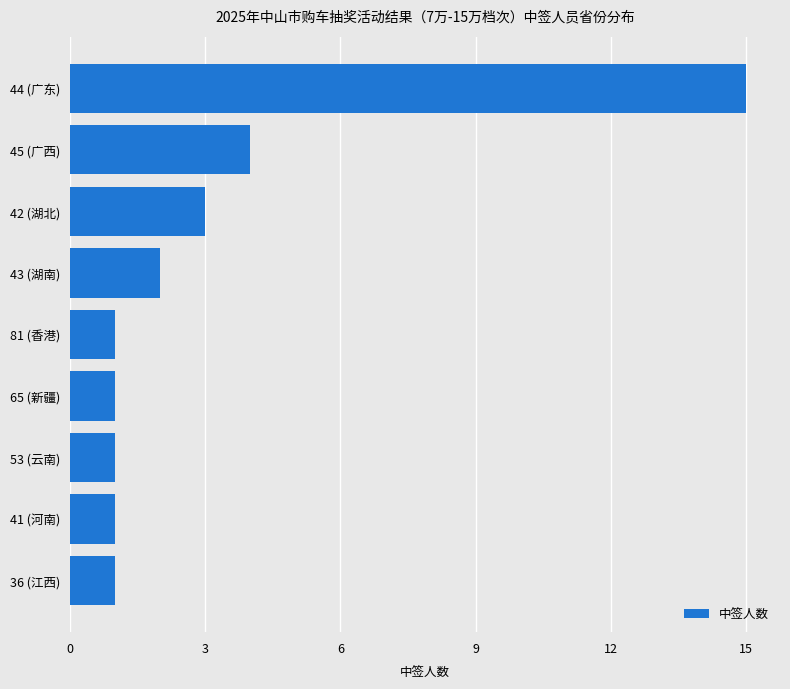

What is the average value?

3